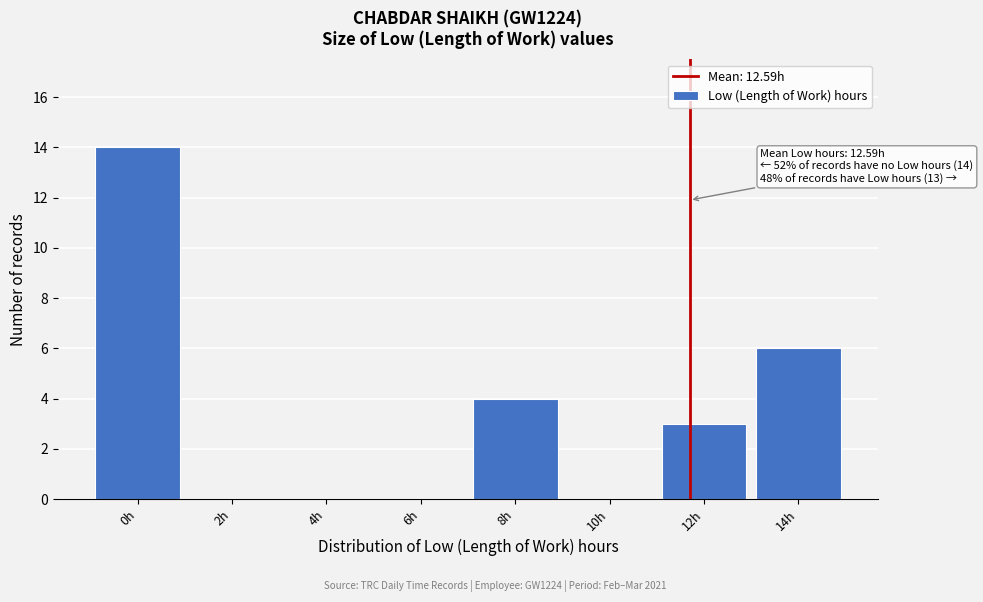

Reading left to right, transcribe all the data shown in this chart.

0h=14	2h=0	4h=0	6h=0	8h=4	10h=0	12h=3	14h=6